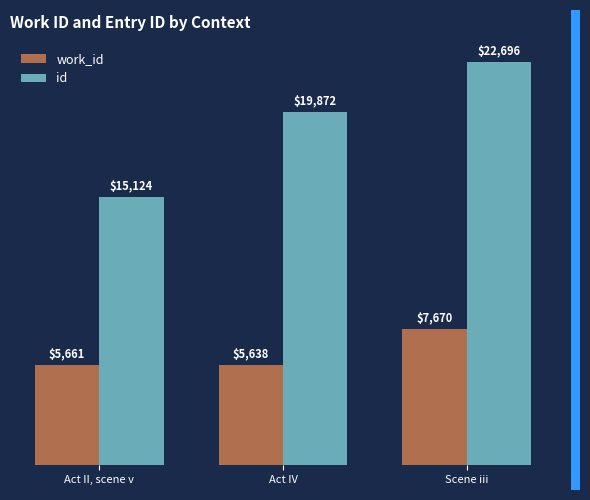

What is the label of the 2nd bar from the left?

Act IV